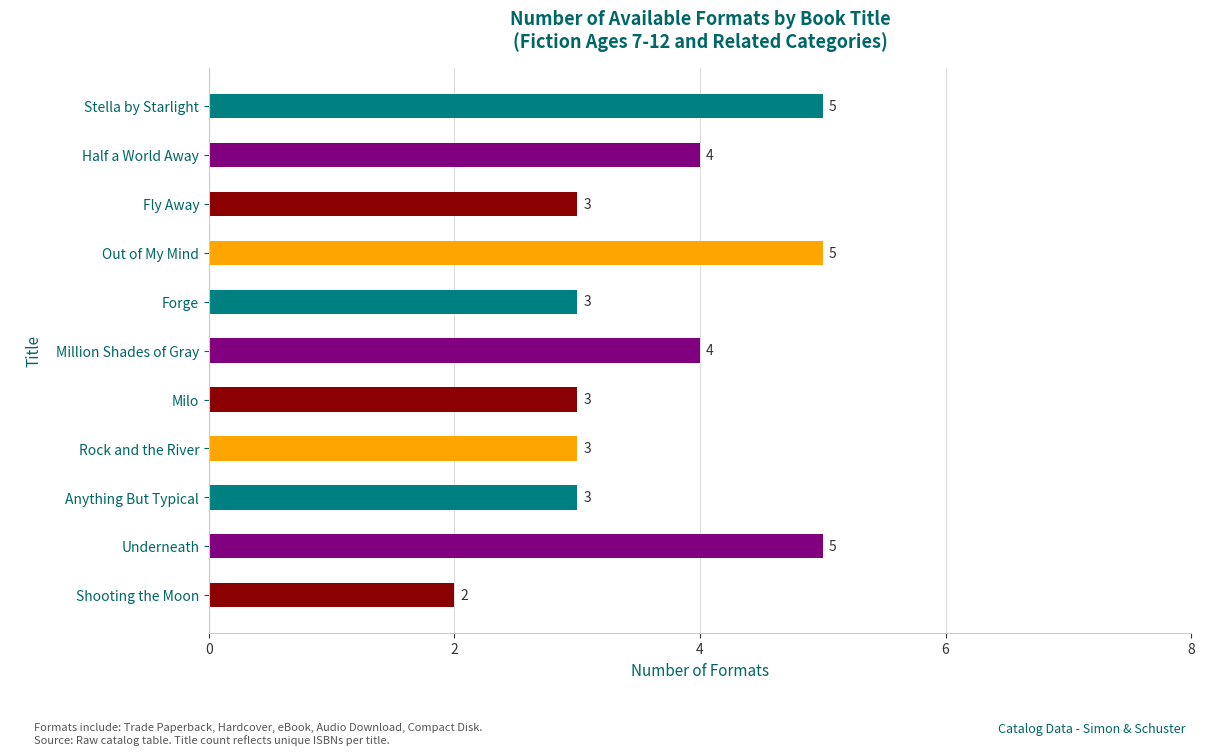

True or false: the data shows 4 at Million Shades of Gray.

True